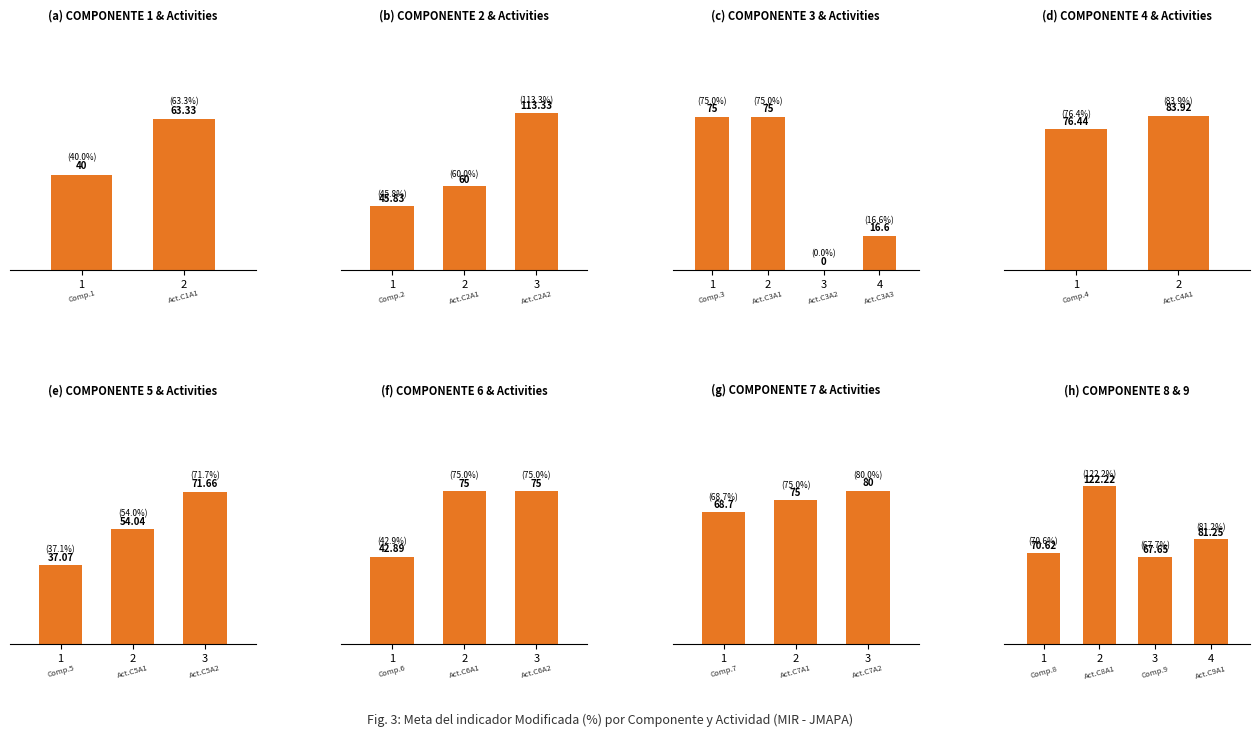

Rank the categories by value from lowest to highest.

ACTIVIDAD C3A2, ACTIVIDAD C3A3, COMPONENTE 5, COMPONENTE 1, COMPONENTE 6, COMPONENTE 2, ACTIVIDAD C5A1, ACTIVIDAD C2A1, ACTIVIDAD C1A1, COMPONENTE 9, COMPONENTE 7, COMPONENTE 8, ACTIVIDAD C5A2, COMPONENTE 3, ACTIVIDAD C3A1, ACTIVIDAD C6A1, ACTIVIDAD C6A2, ACTIVIDAD C7A1, COMPONENTE 4, ACTIVIDAD C7A2, ACTIVIDAD C9A1, ACTIVIDAD C4A1, ACTIVIDAD C2A2, ACTIVIDAD C8A1